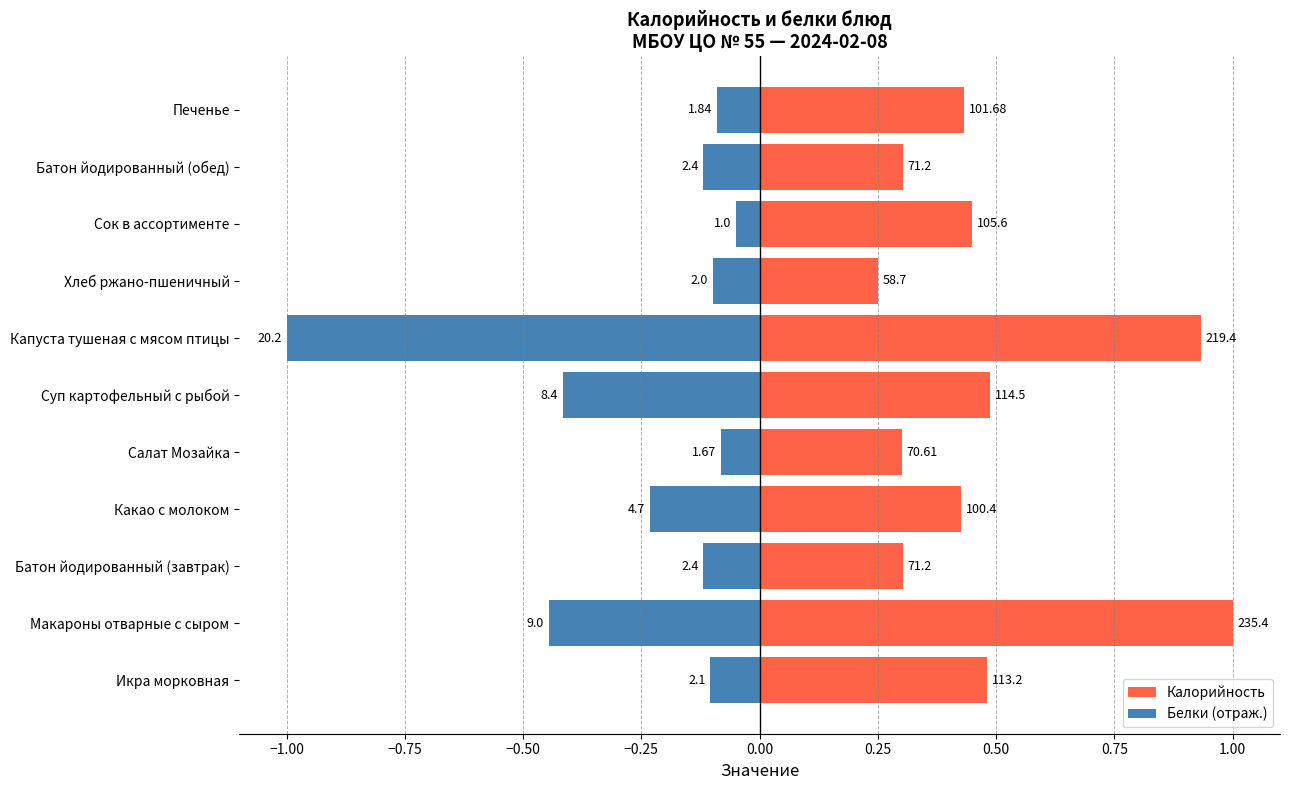

Which series changed the most between Салат Мозайка and Батон йодированный (обед)?

Белки (отраж.)